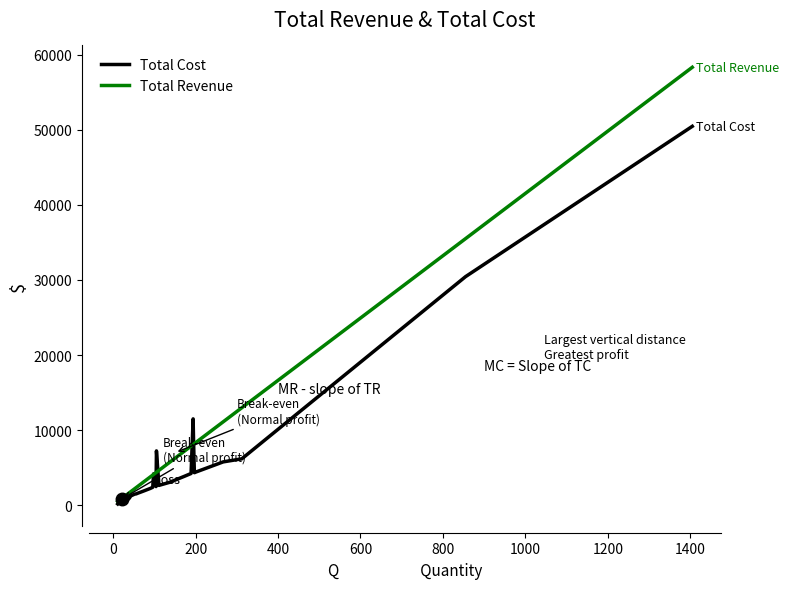

Reading left to right, transcribe all the data shown in this chart.

Total Cost: 175.0	830.0	465.0	985.0	1195.0	1300.0	1480.0	1520.0	1610.0	1815.0	1940.0	2240.0	2395.0	4185.0	2485.0	7235.0	2645.0	3055.0	3860.0	4230.0	11500.0	8705.0	4335.0	4430.0	5775.0	6180.0	30440.0	50450.0
Total Revenue: 494.4	909.1	1282.4	1697.1	1697.1	1904.5	2194.8	2360.7	2526.6	2941.4	3190.2	3770.9	4019.7	4102.7	4351.5	4393.0	4641.9	5720.2	7213.3	7876.9	8084.3	8125.8	8208.7	8374.6	11112.0	12978.4	35499.3	58310.6